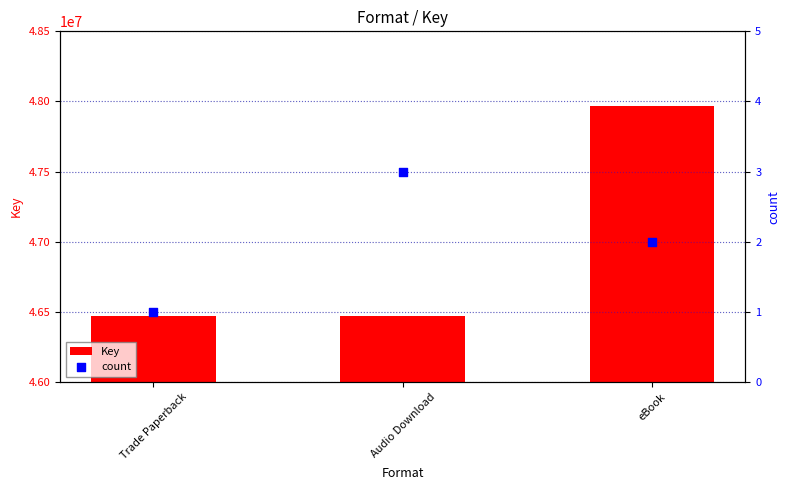

What are all the series names shown in the legend?

Key, count